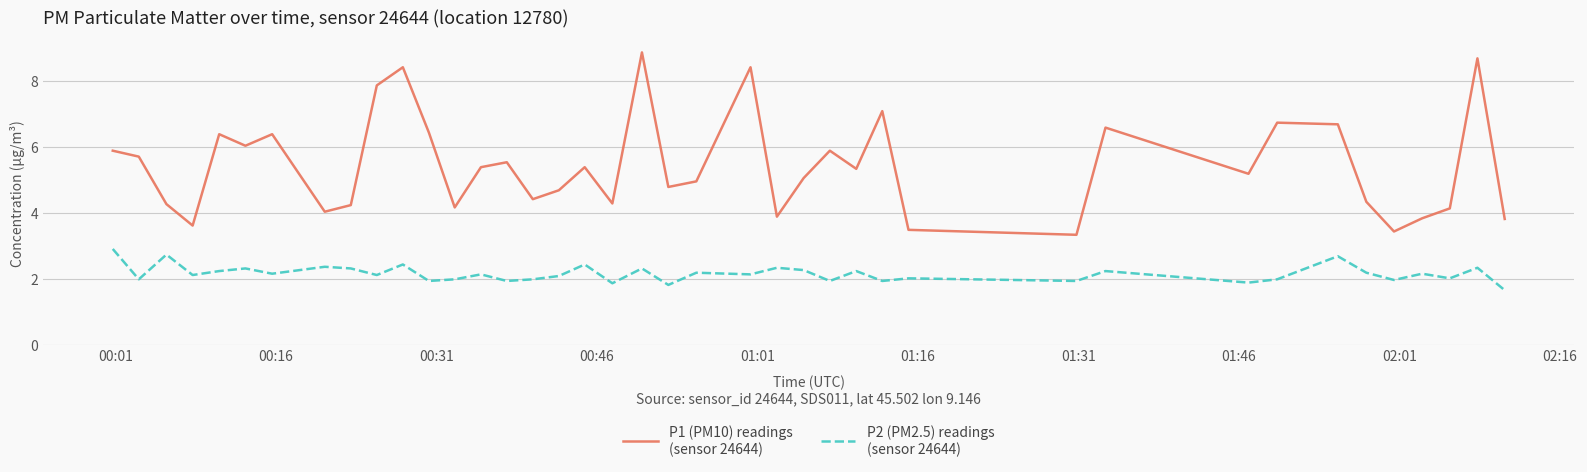

What is the smallest value displayed?

1.7